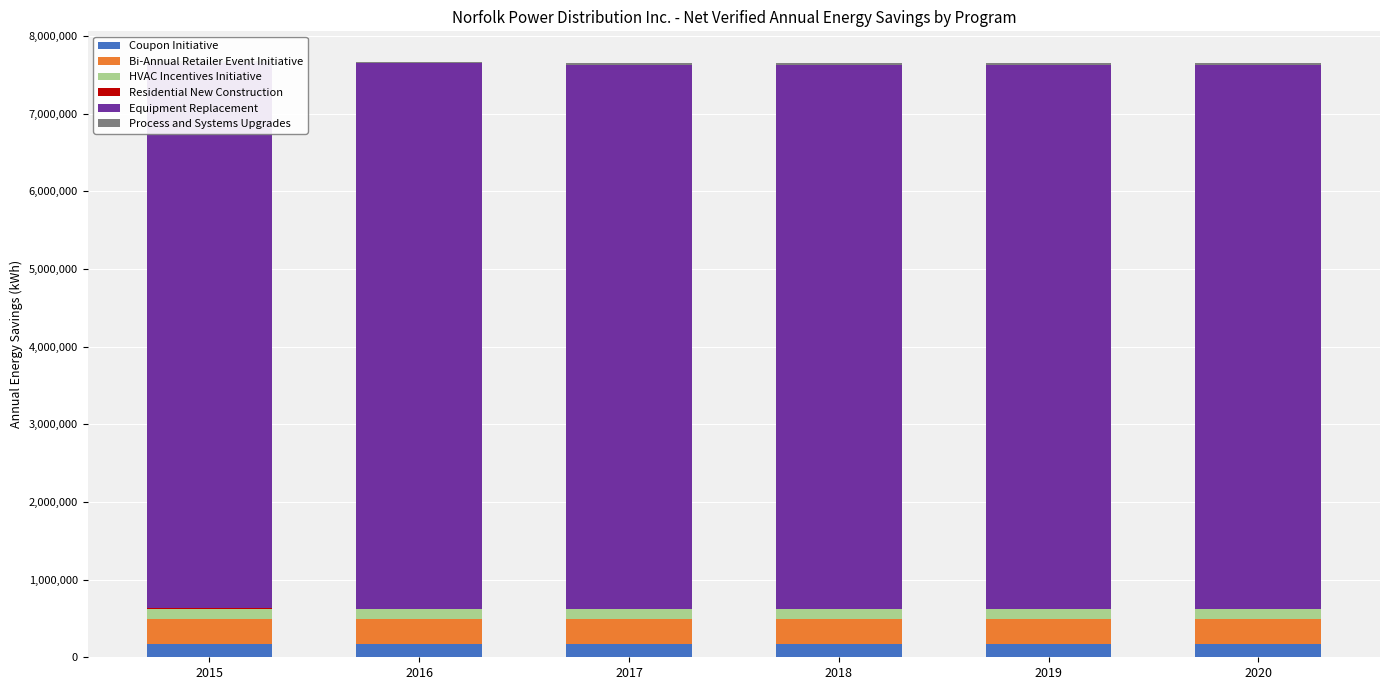

Which label corresponds to the smallest value in the chart?

2015